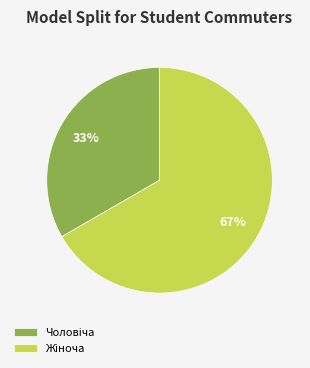

How many slices are in this pie chart?

2